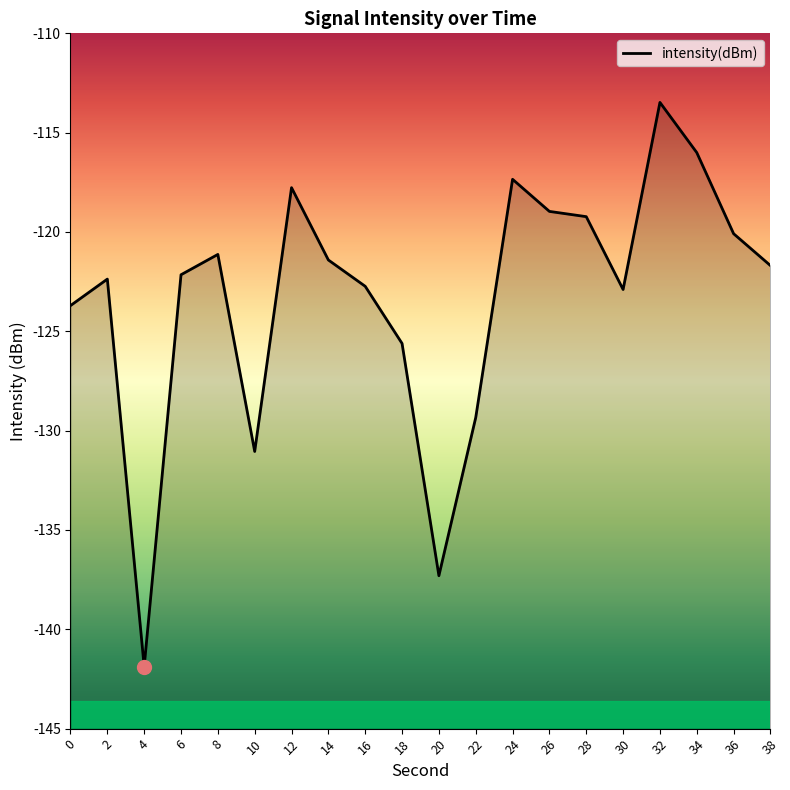

List the labels in order of value, smallest first.

4, 20, 10, 22, 18, 0, 30, 16, 2, 6, 38, 14, 8, 36, 28, 26, 12, 24, 34, 32